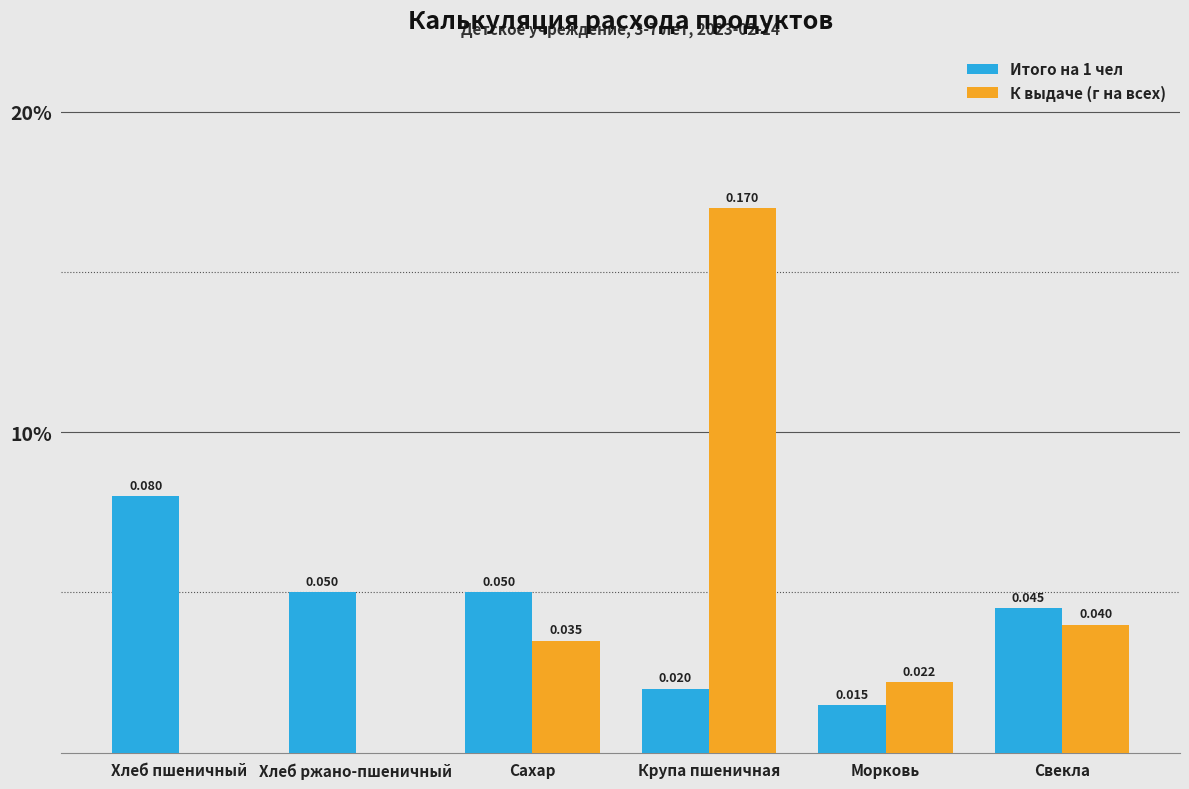

Rank the categories by Итого на 1 чел value from lowest to highest.

Морковь, Крупа пшеничная, Свекла, Хлеб ржано-пшеничный, Сахар, Хлеб пшеничный